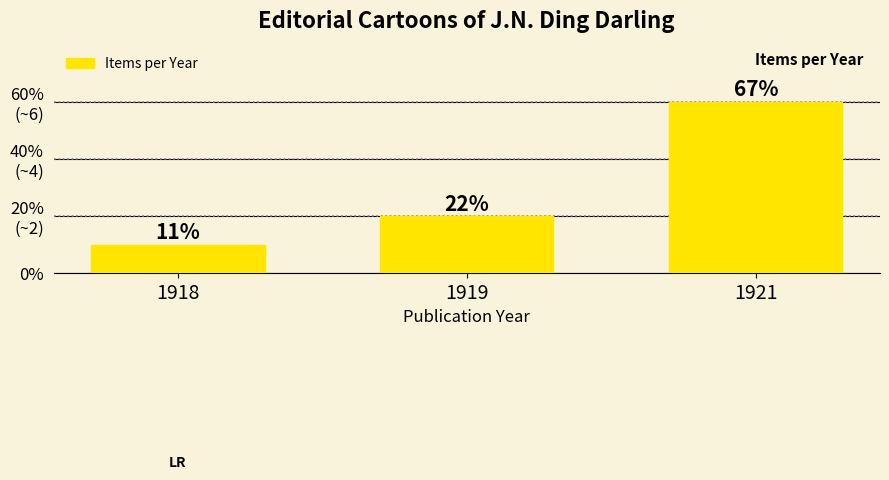

What is the difference between the values at 1919 and 1918?

1